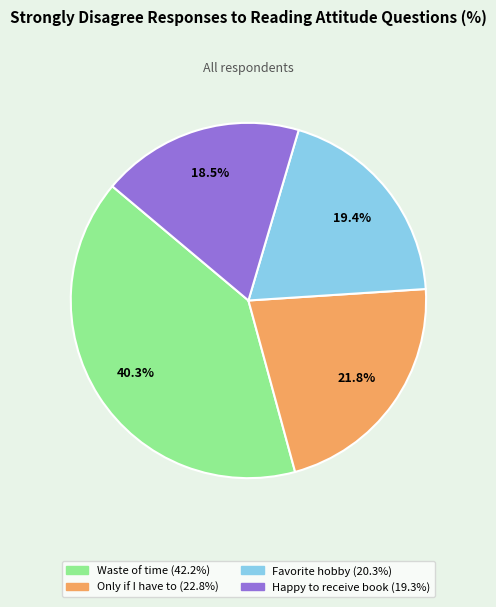

Does any single category account for the majority?

No